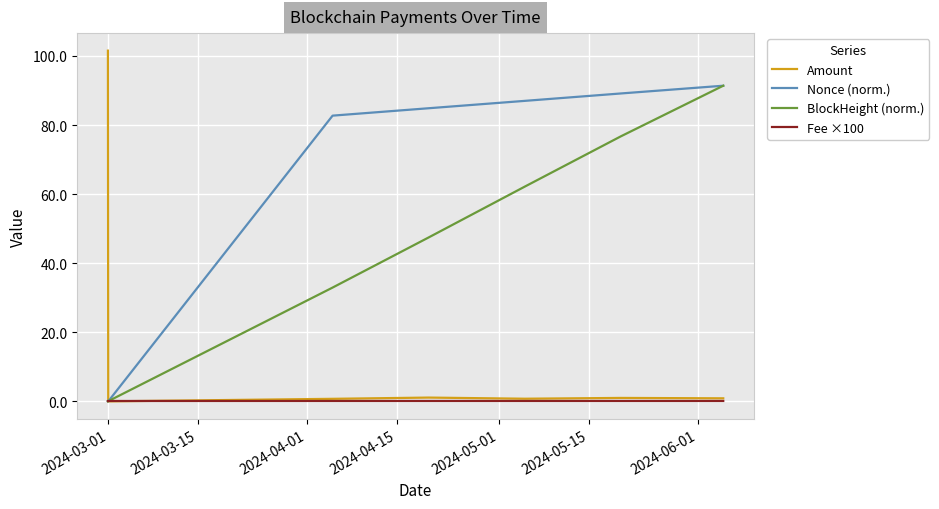

What are all the series names shown in the legend?

Amount, Nonce (norm.), BlockHeight (norm.), Fee ×100